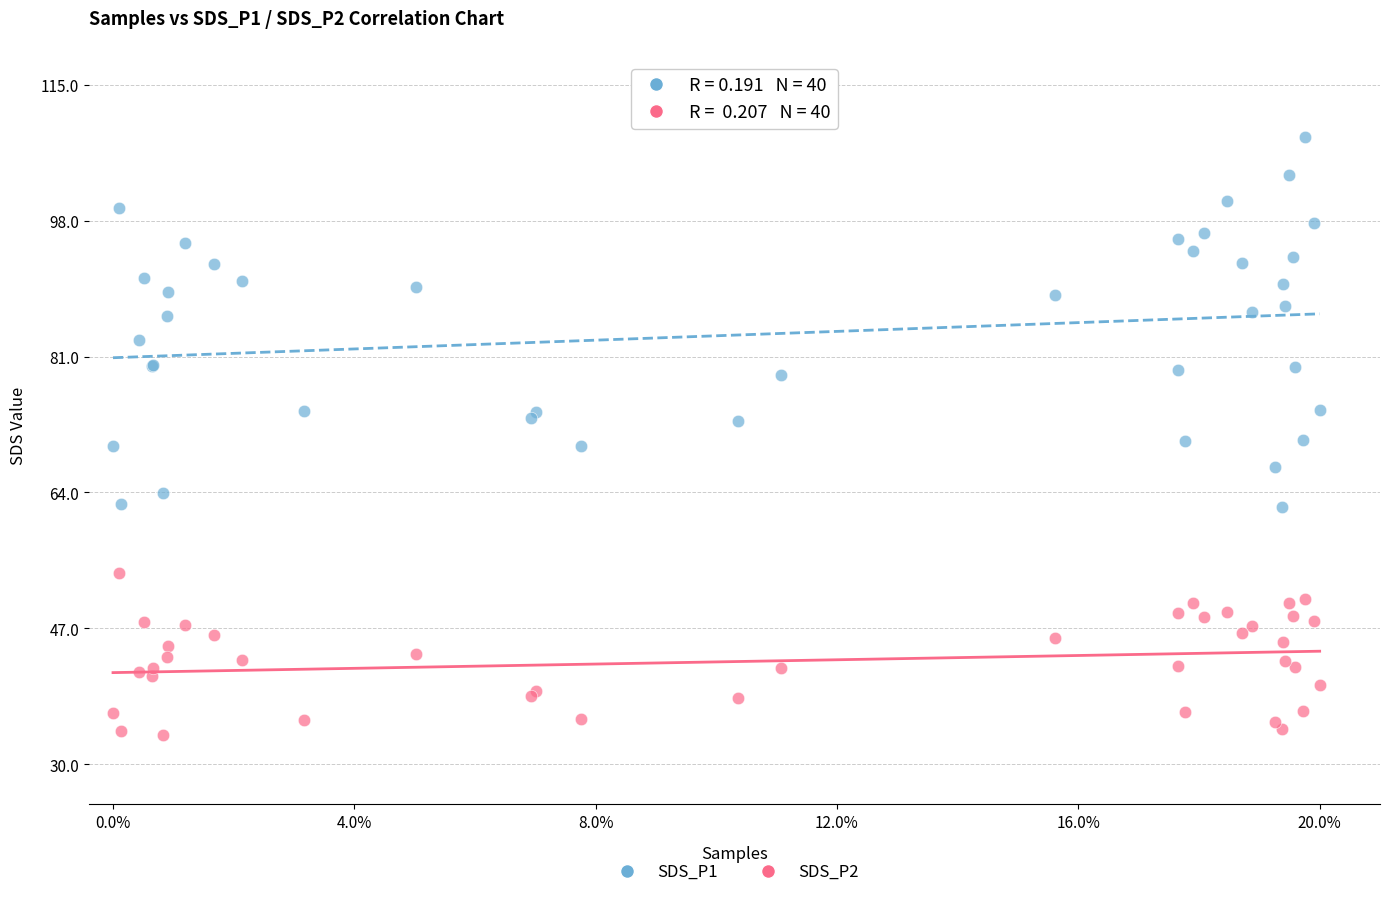

Which series contains the highest Y value?

SDS_P1